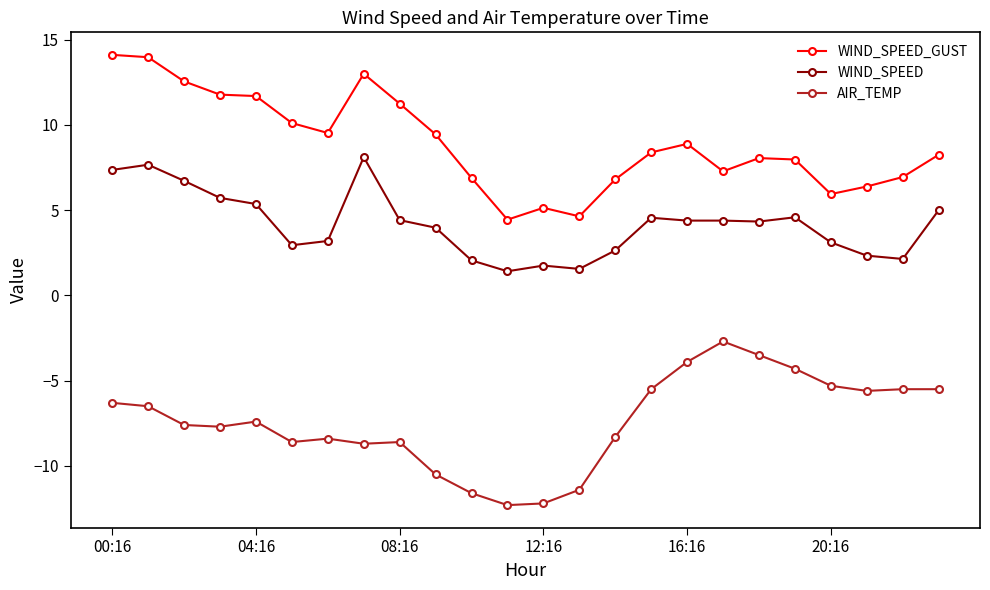

What is the value of the AIR_TEMP point at the 19th from the left?

-3.5